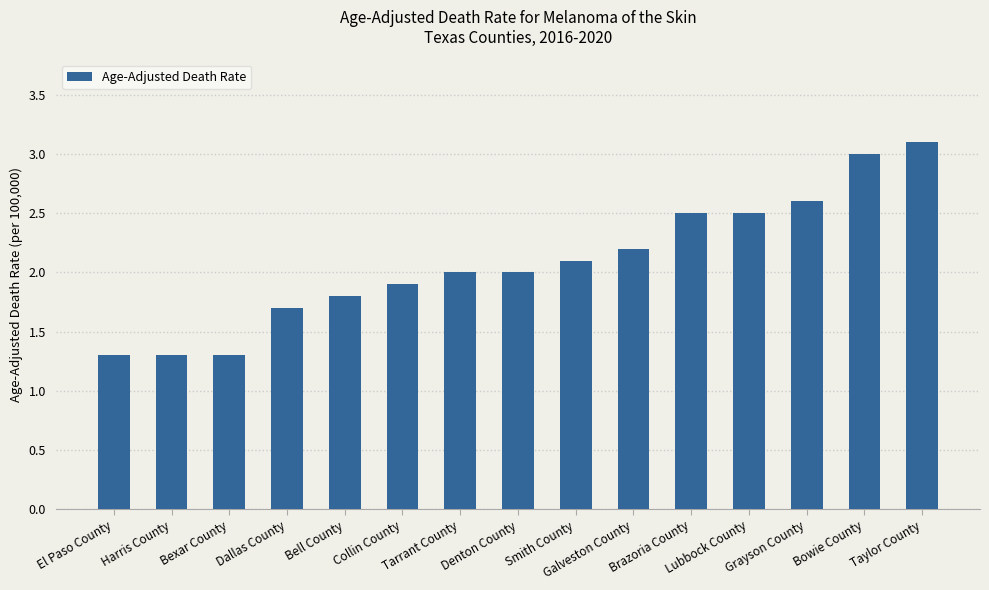

Read the value at Dallas County.

1.7